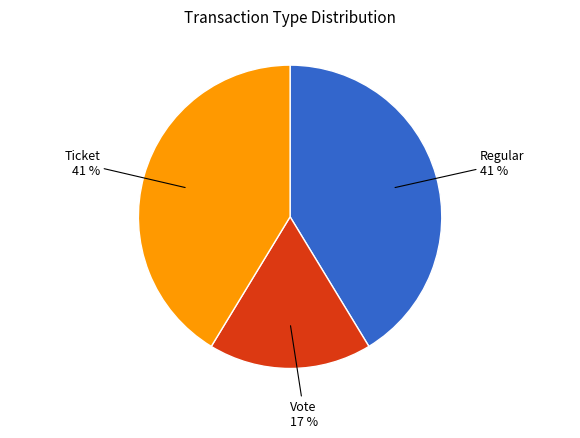

To the nearest percent, what is the difference between the largest and smallest slice percentages?

24%